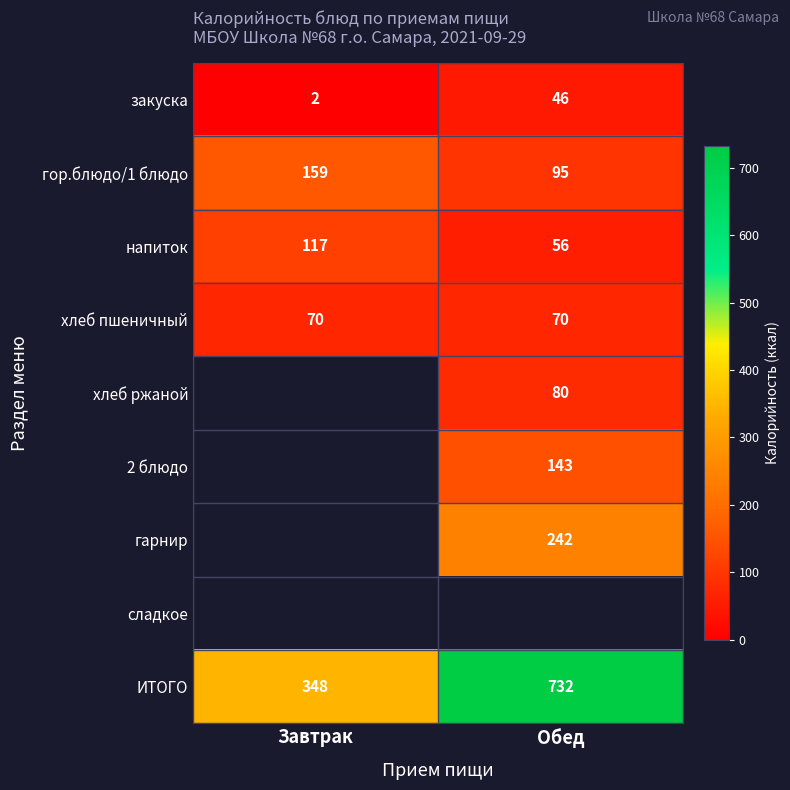

What is the sum of the хлеб пшеничный values at Завтрак and Обед?

140